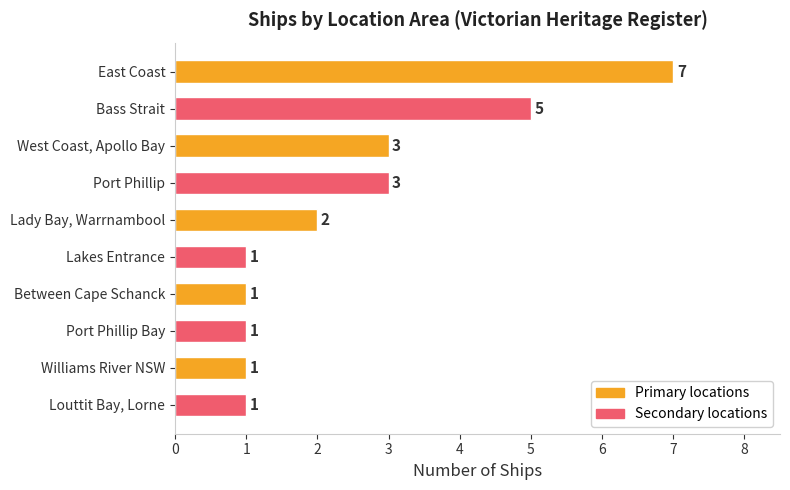

What is the value of the 8th bar from the top?

1